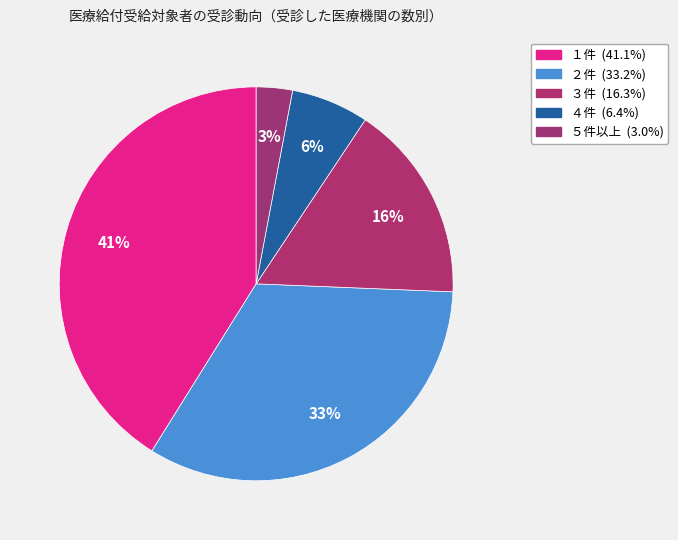

Count the number of slices in the pie.

5